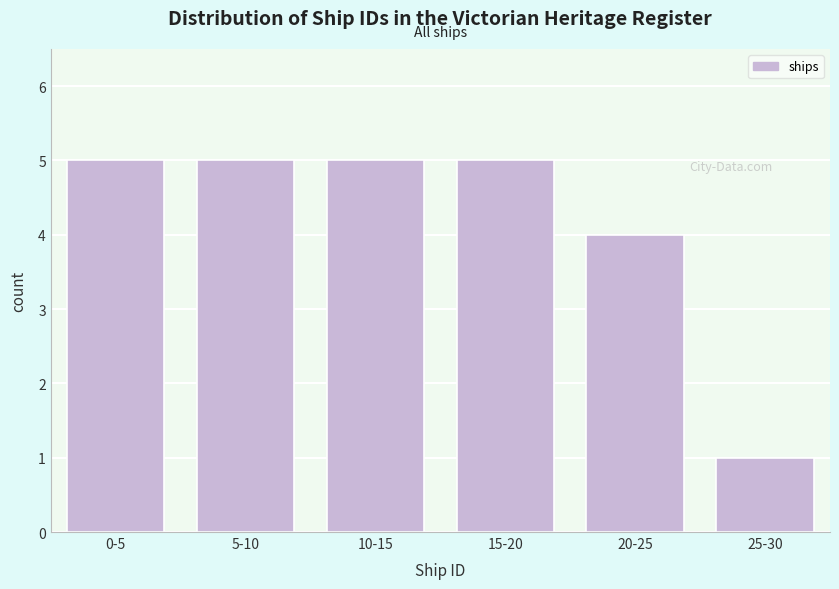

Reading left to right, extract all data points from this chart.

0-5=5	5-10=5	10-15=5	15-20=5	20-25=4	25-30=1